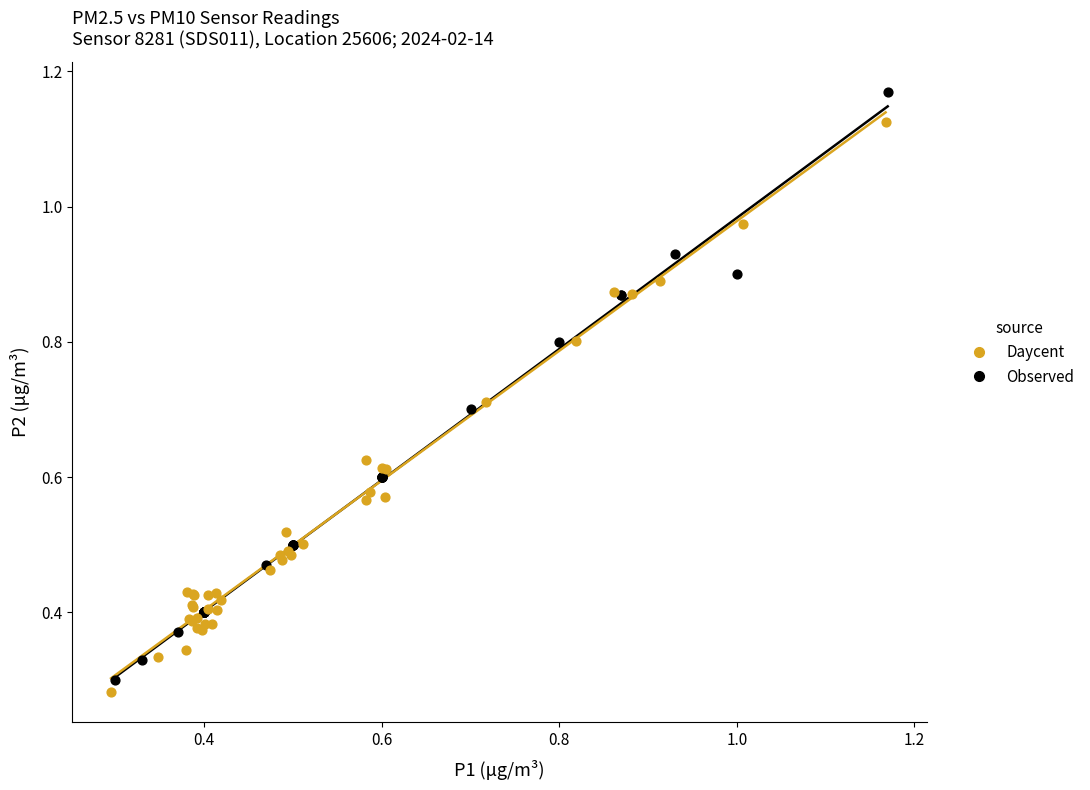

Which series has the largest Y range (max minus min)?

Observed